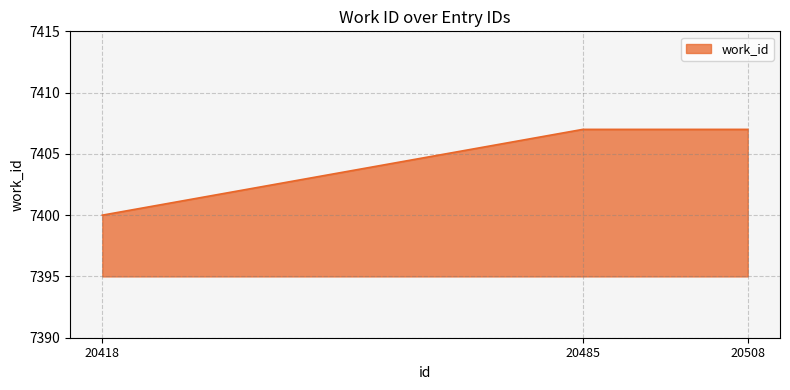

How many series are shown in this chart?

1